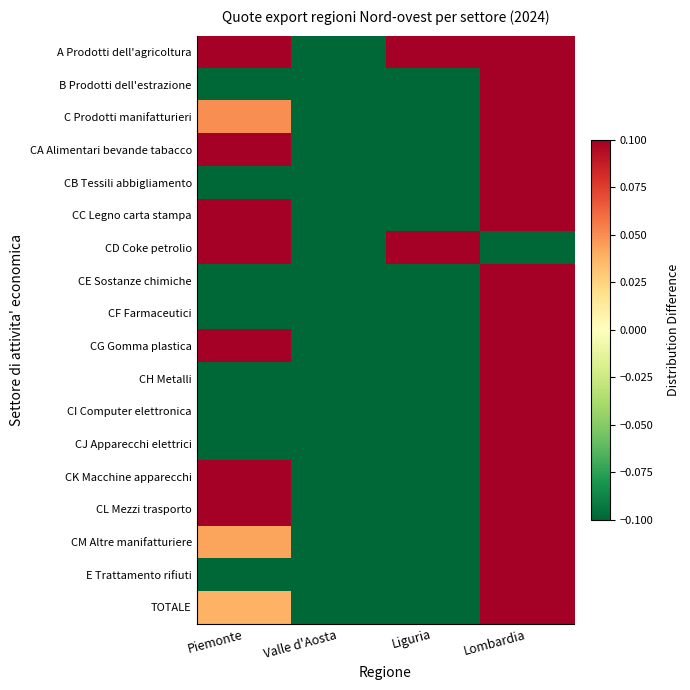

How many series are shown in this chart?

18